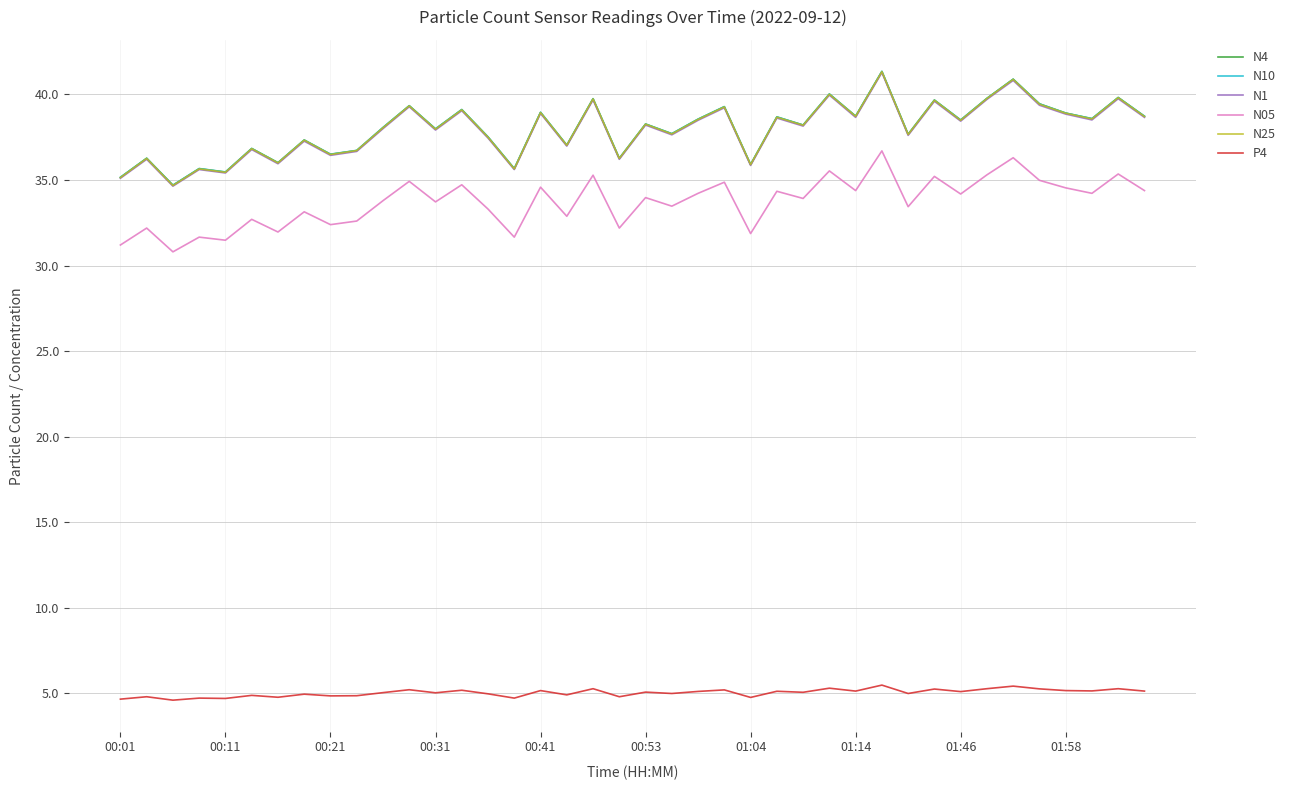

True or false: N4 and N05 intersect in this chart.

False